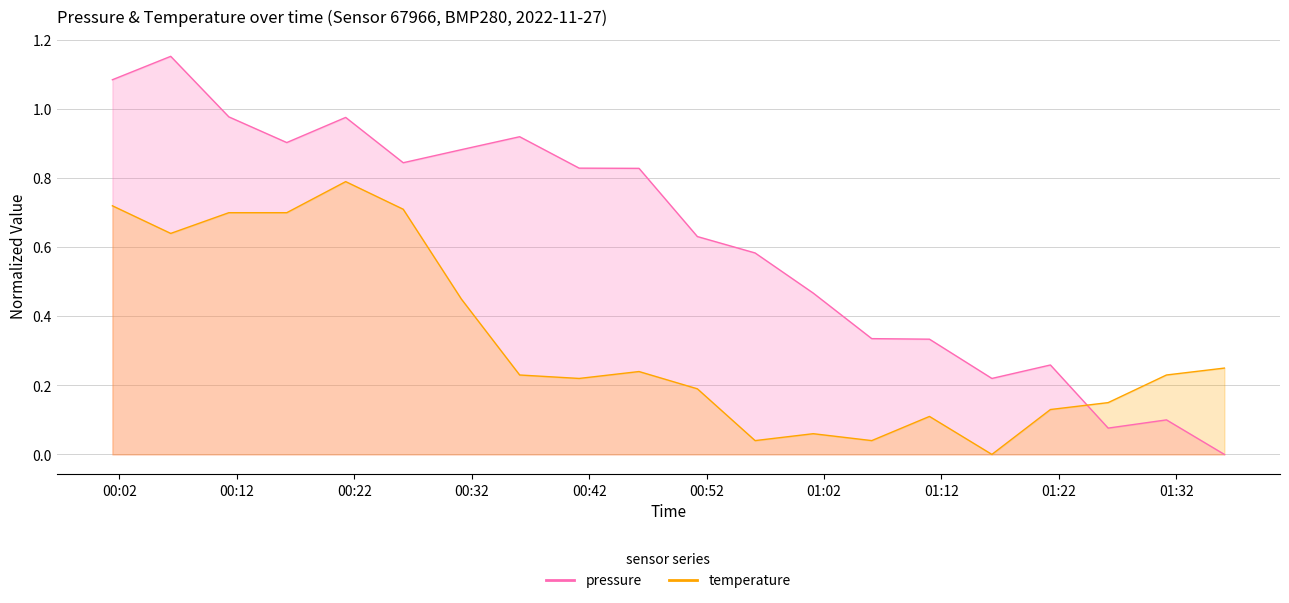

Between 00:01 and 01:01, which series saw the biggest shift?

temperature